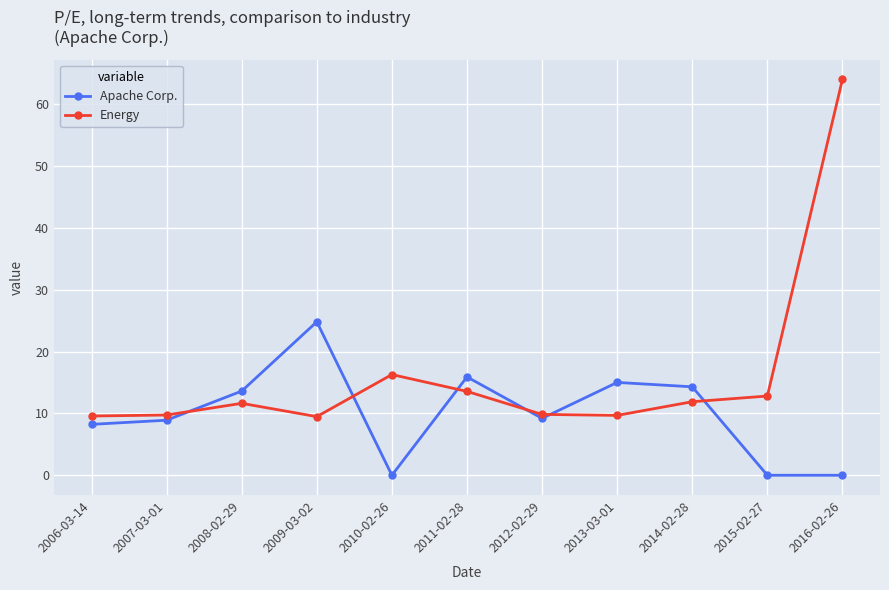

Where is the first local maximum for Apache Corp.?

2009-03-02